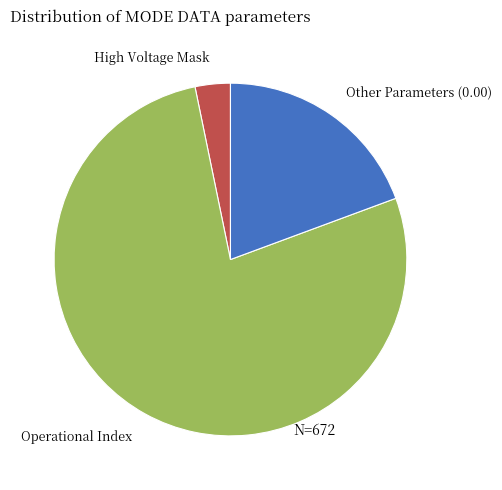

Which category accounts for the majority?

Operational Index